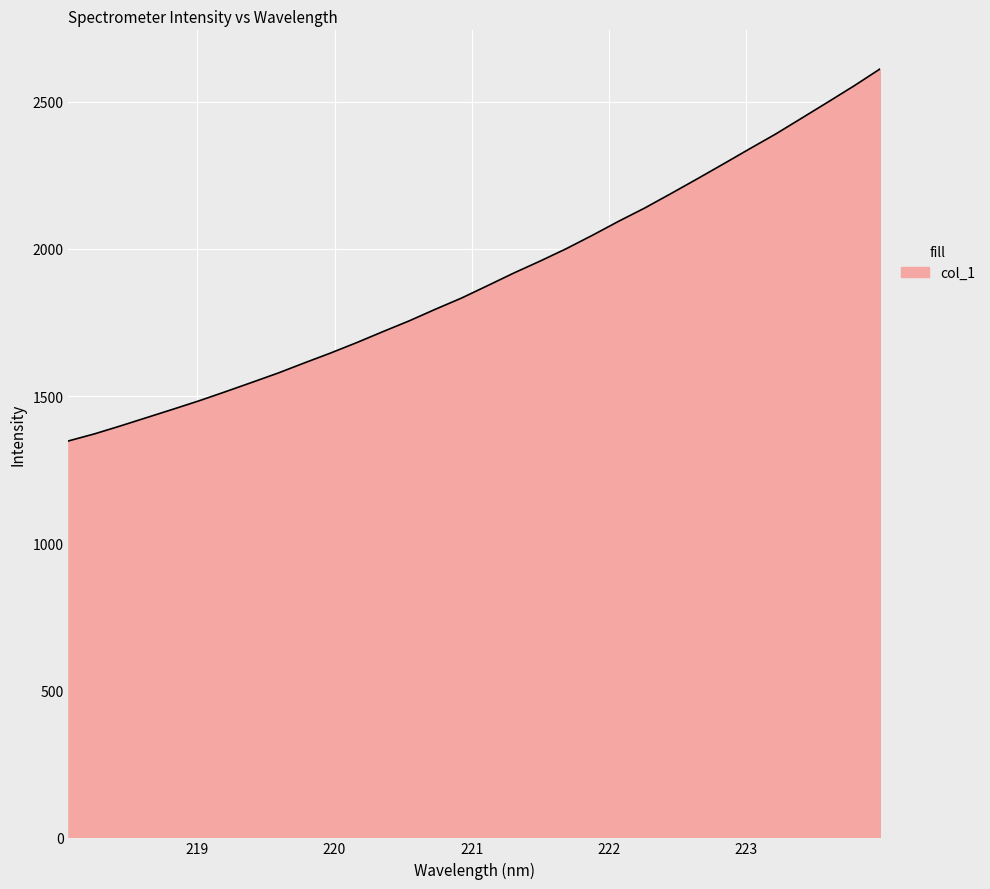

What is the difference between the maximum and minimum values?

1264.9